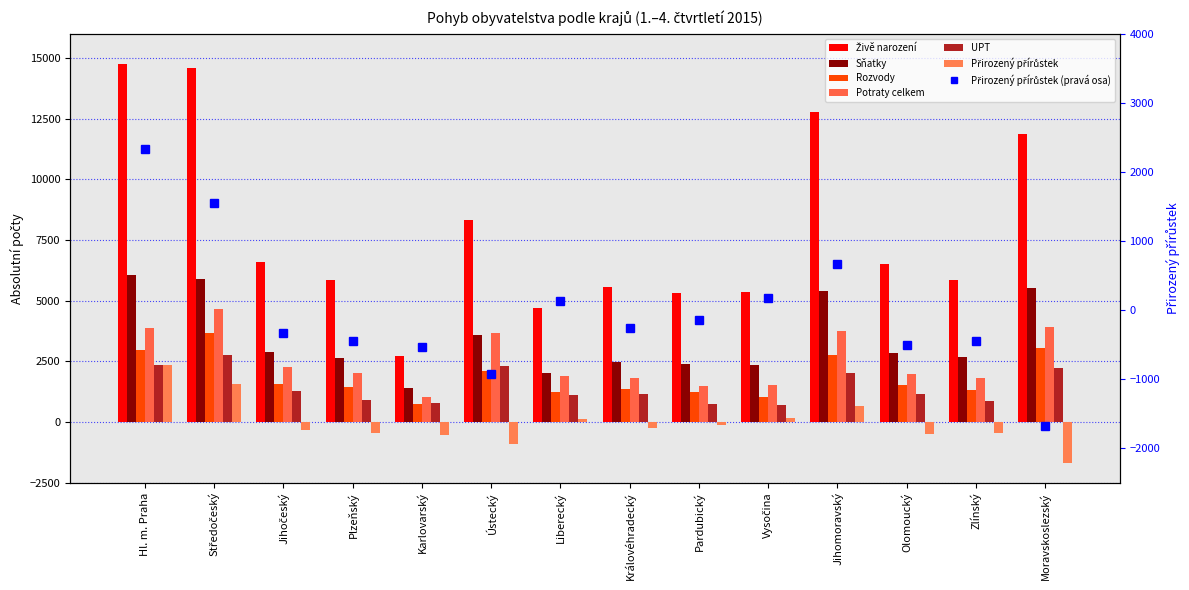

List the labels in order of UPT value, smallest first.

Vysočina, Pardubický, Karlovarský, Zlínský, Plzeňský, Liberecký, Olomoucký, Královéhradecký, Jihočeský, Jihomoravský, Moravskoslezský, Ústecký, Hl. m. Praha, Středočeský